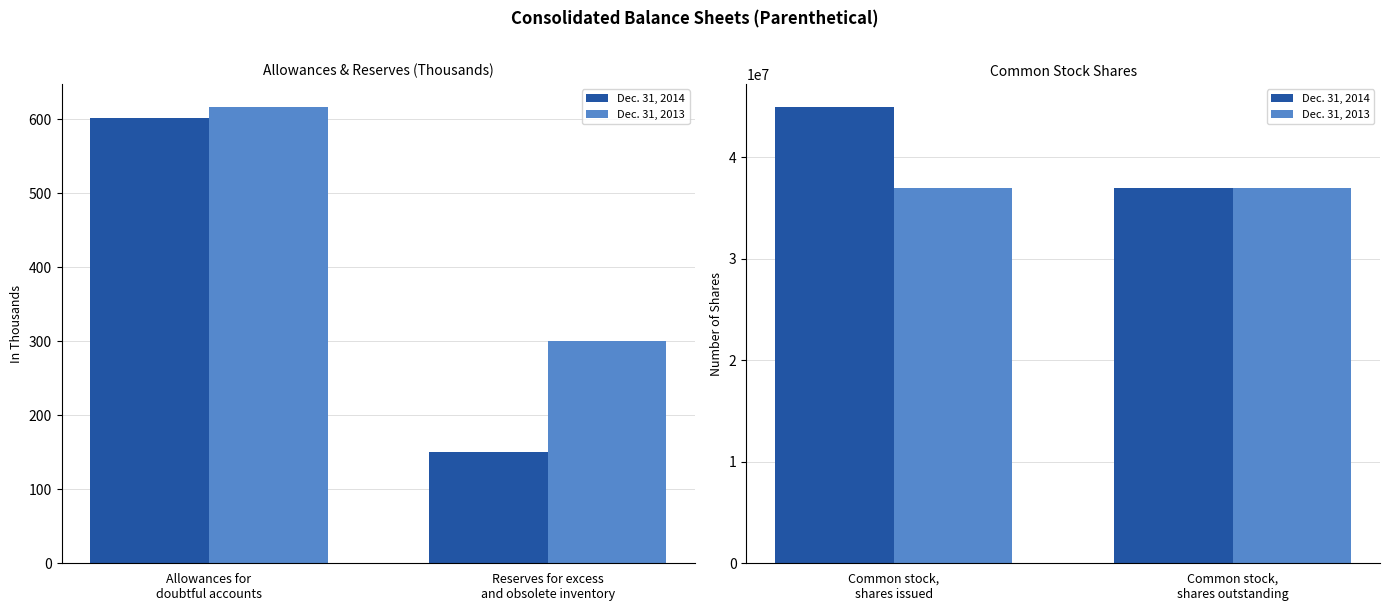

List the series in order of their peak value, lowest first.

Dec. 31, 2013, Dec. 31, 2014